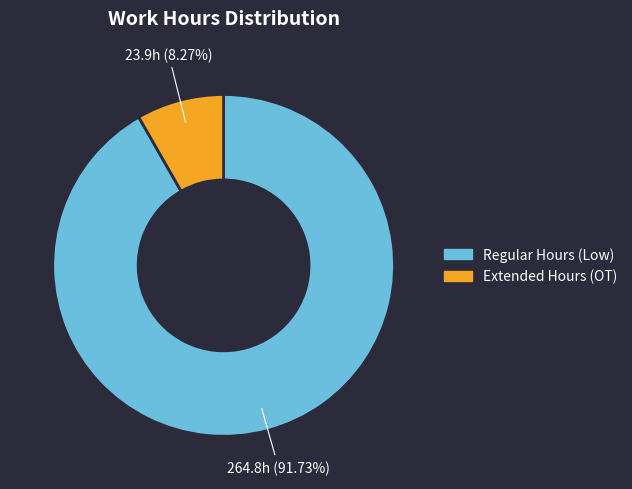

Rank the categories by value from lowest to highest.

Extended Hours (OT), Regular Hours (Low)